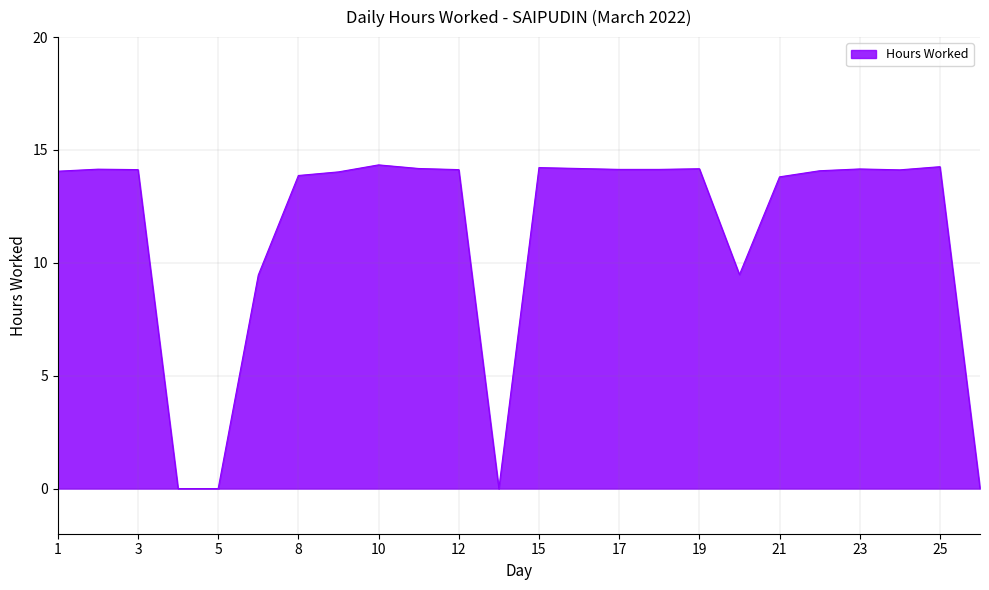

What is the greatest value displayed?

14.3